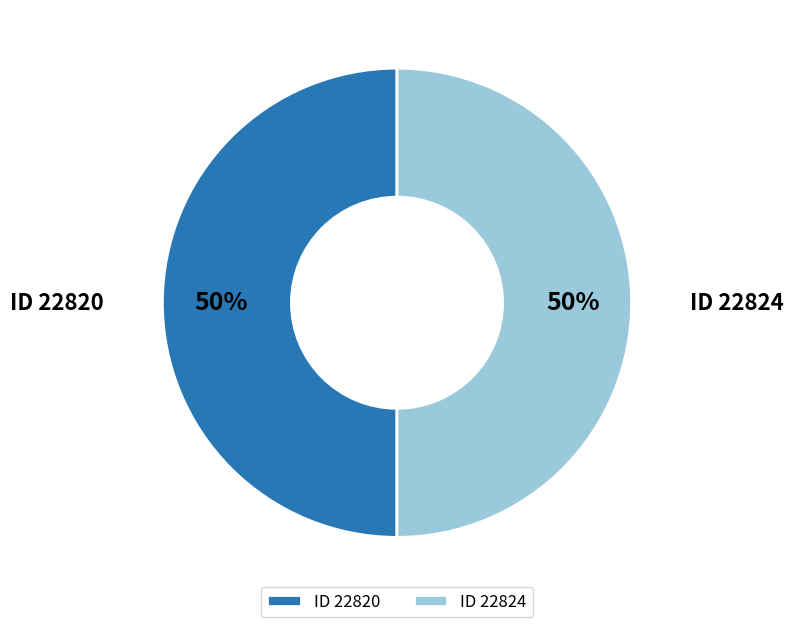

To the nearest percent, what portion does ID 22824 represent?

50%